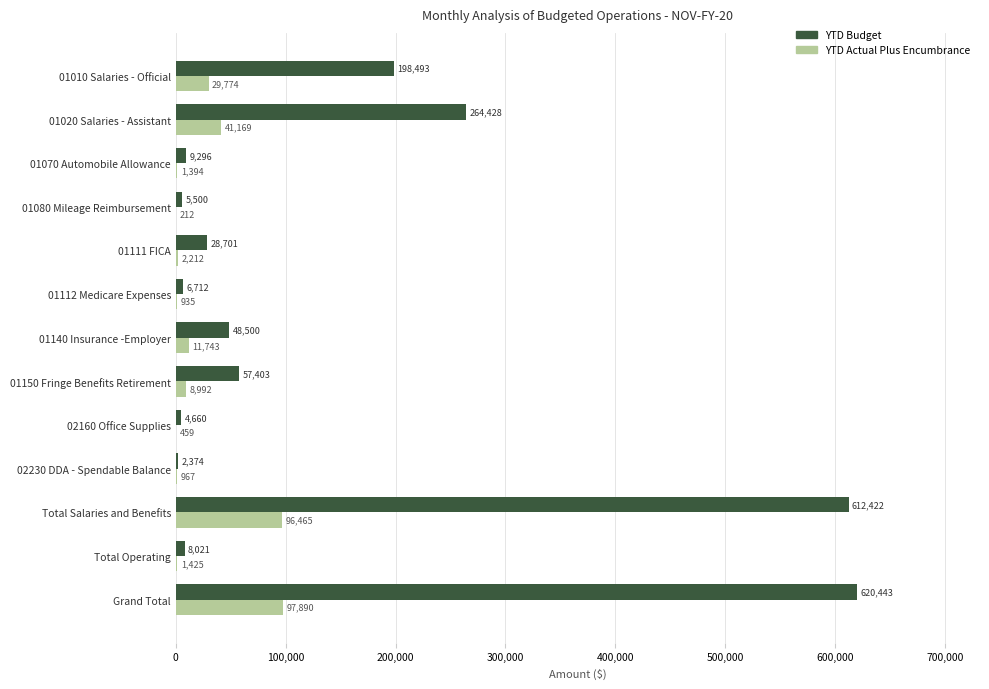

The YTD Actual Plus Encumbrance series shows 70025.9 at 01020 Salaries - Assistant. True or false?

False